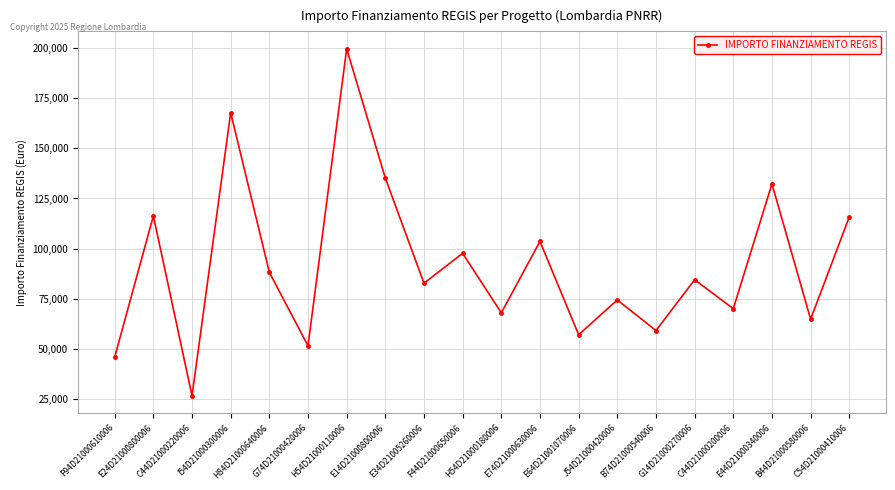

What is the approximate value at G14D21000270006?

84538.8